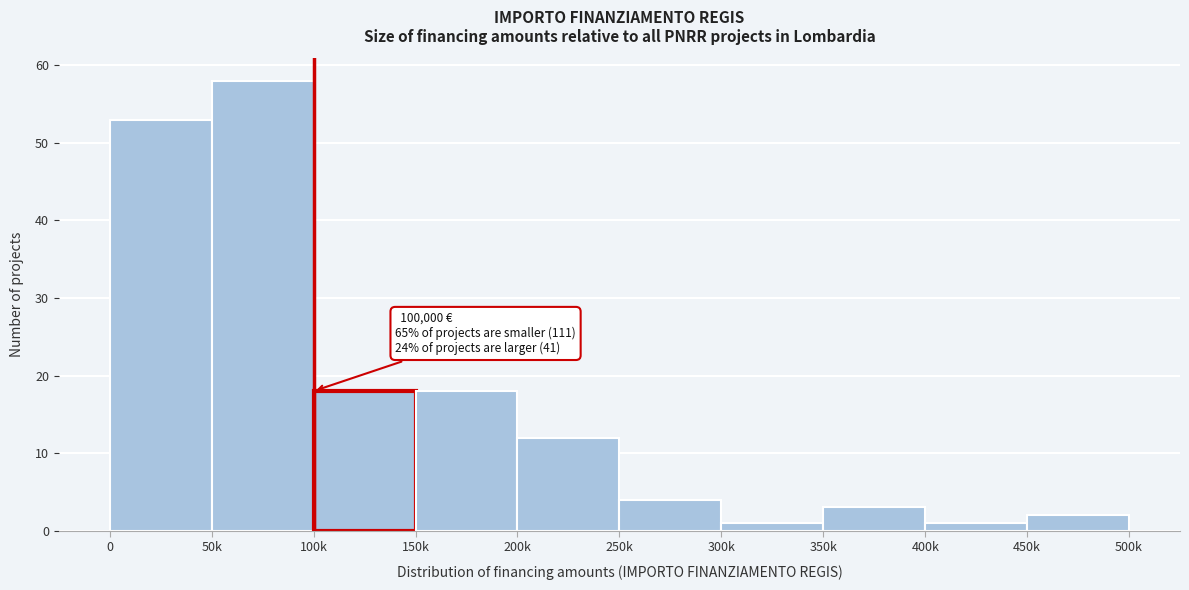

Reading left to right, extract all data points from this chart.

53	58	18	18	12	4	1	3	1	2